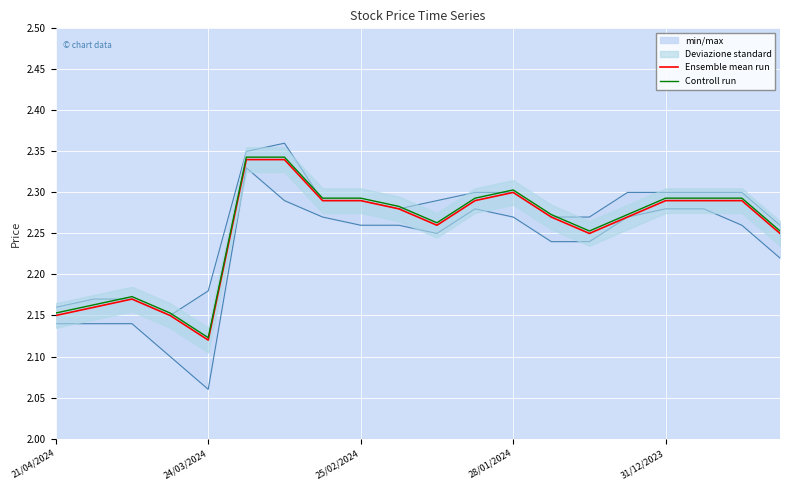

True or false: Controll run and Ensemble mean run cross at least once.

False